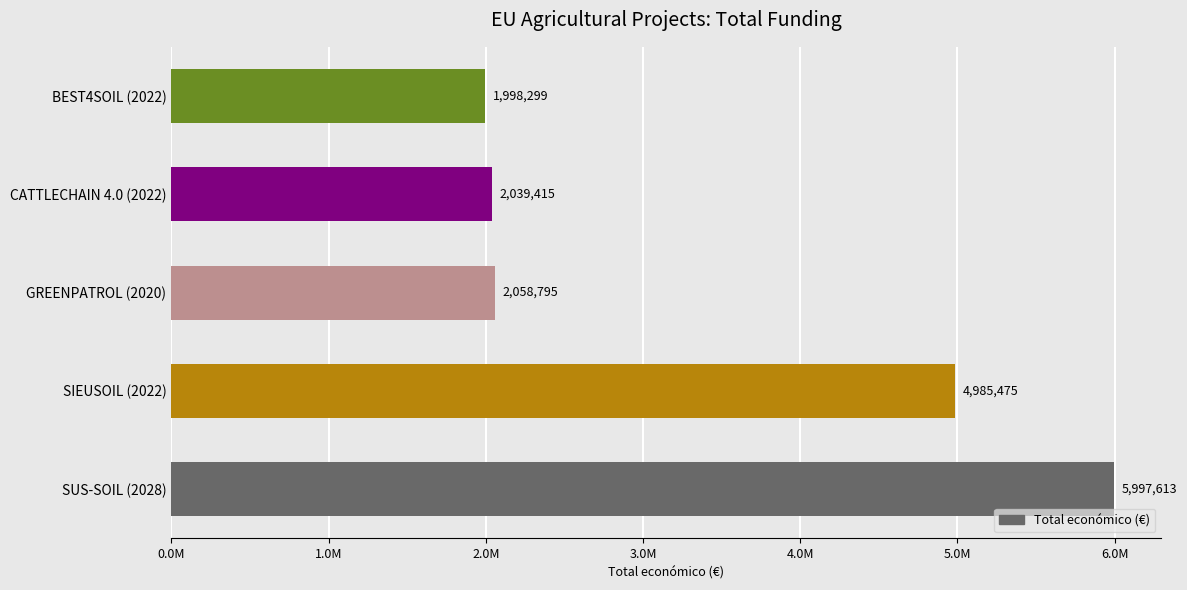

Are the bars horizontal?

Yes